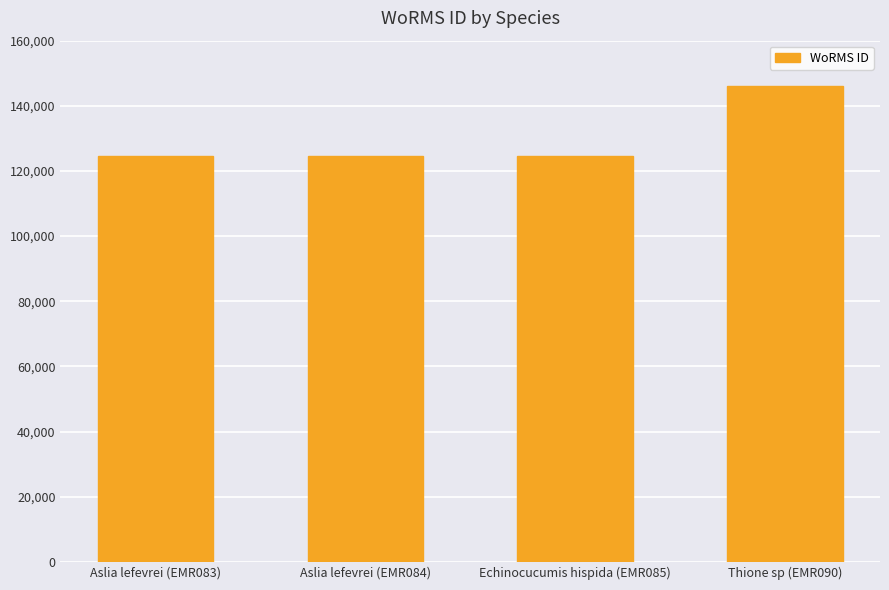

What is the label of the 2nd bar from the left?

Aslia lefevrei (EMR084)